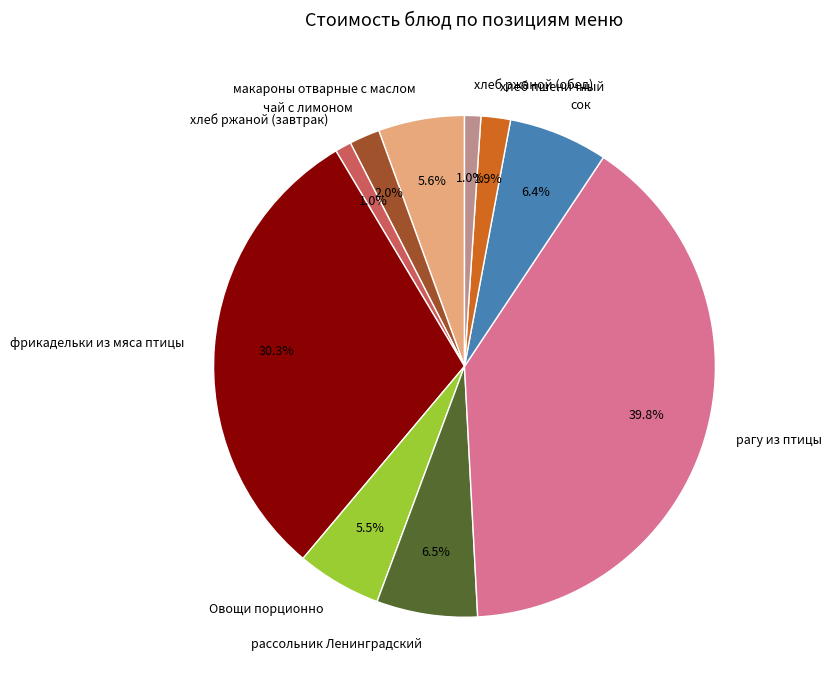

True or false: фрикадельки из мяса птицы accounts for 30% of the total.

True